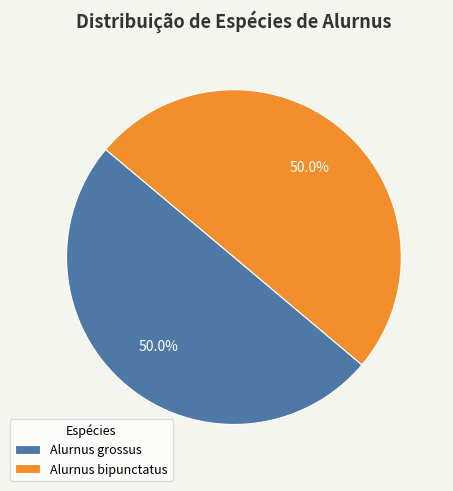

How many slices are in this pie chart?

2